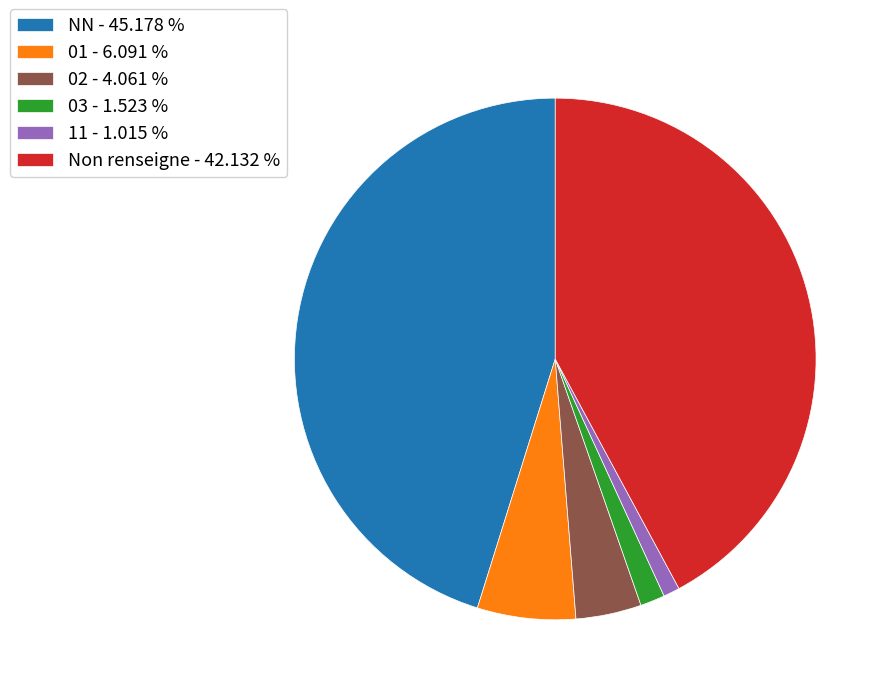

What is the largest slice in the pie chart?

NN - 45.178 %